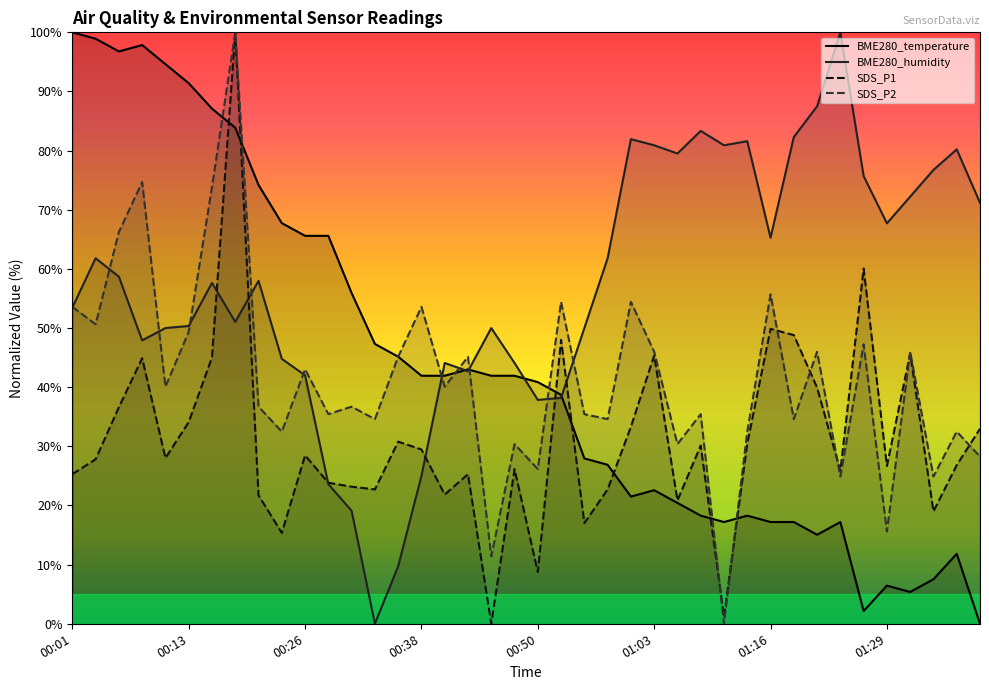

Which series changed the most between 00:33 and 01:05?

BME280_humidity